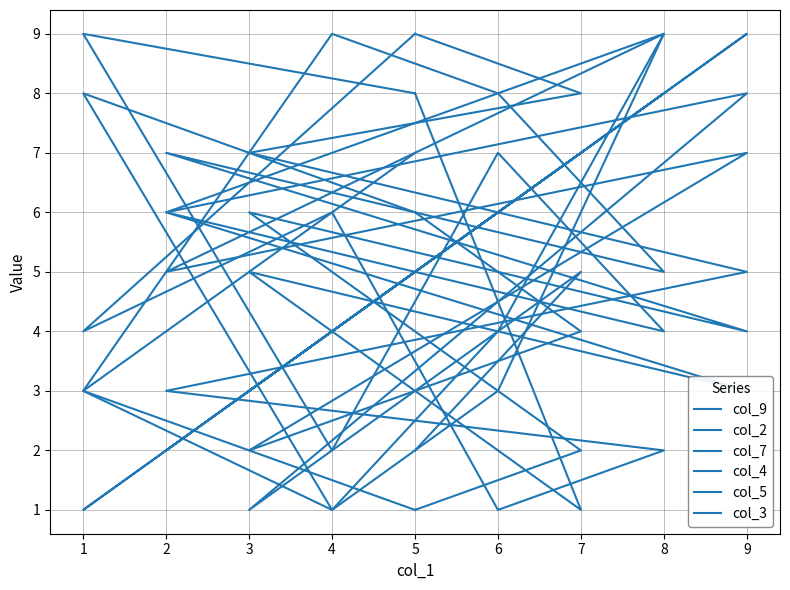

Does the chart have visible grid lines?

Yes